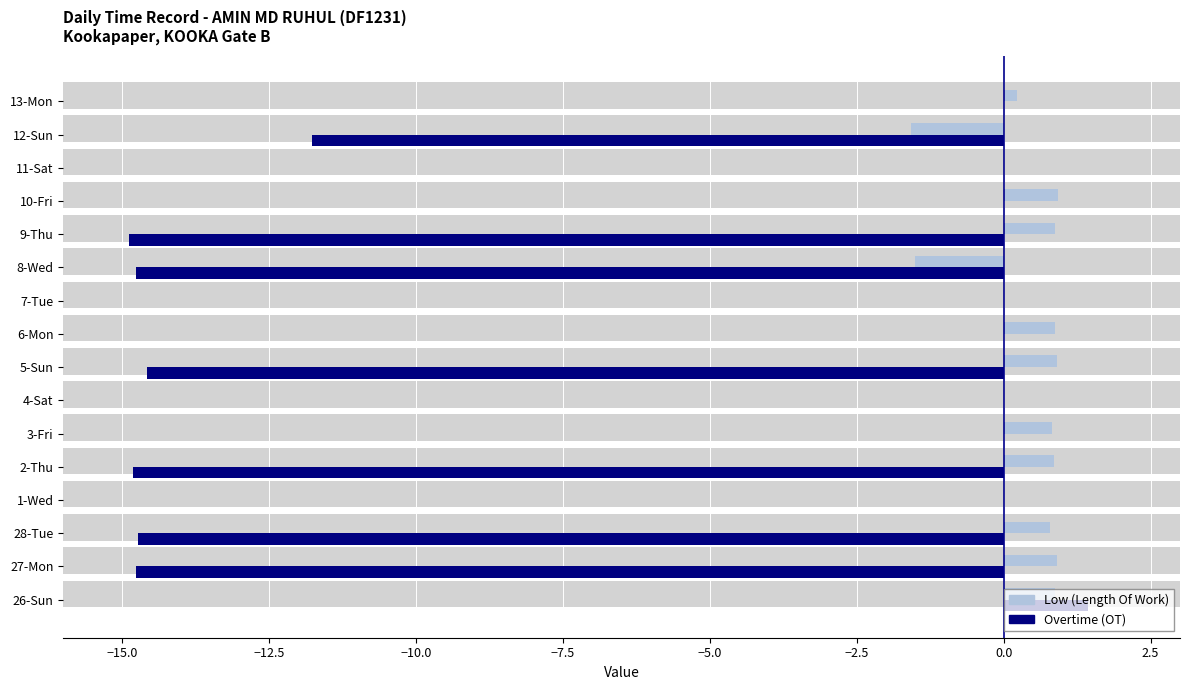

What are all the series names shown in the legend?

Low (Length Of Work), Overtime